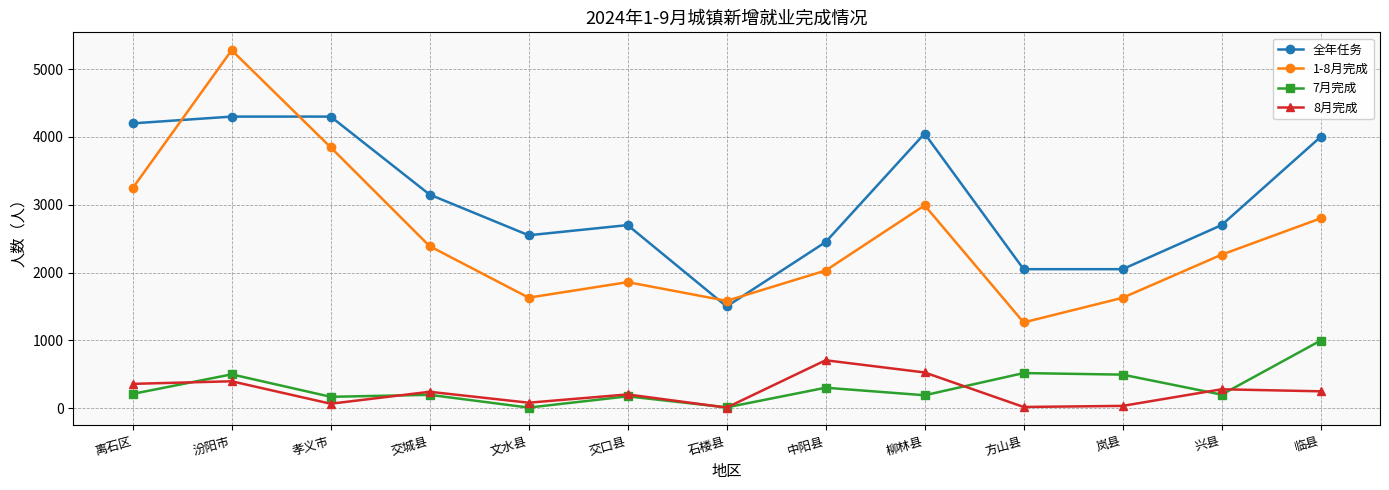

What is the value of the 全年任务 point at the 4th from the left?

3150